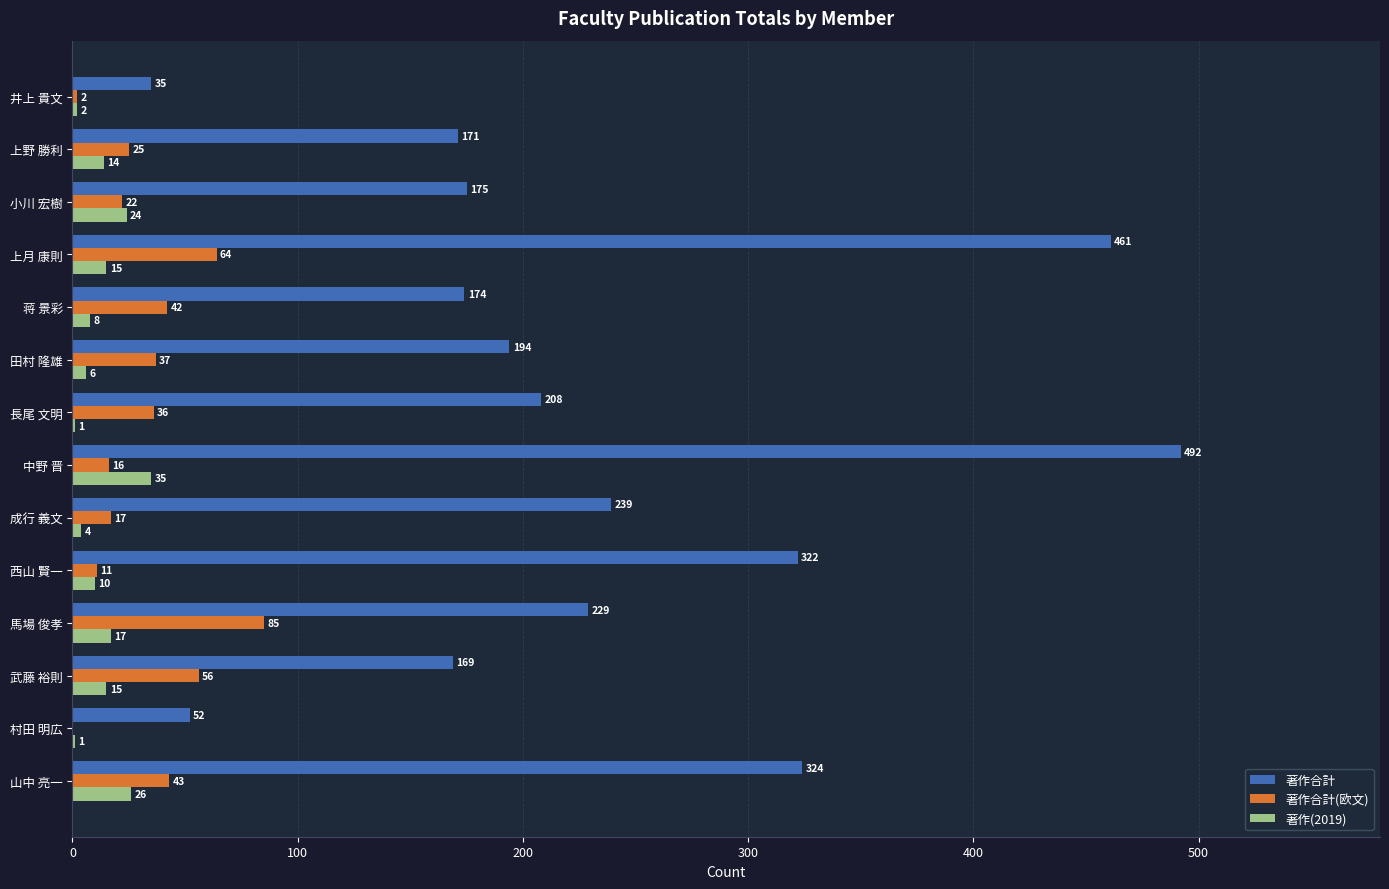

Where is 著作合計(欧文) nearest to the value 42?

蒋 景彩